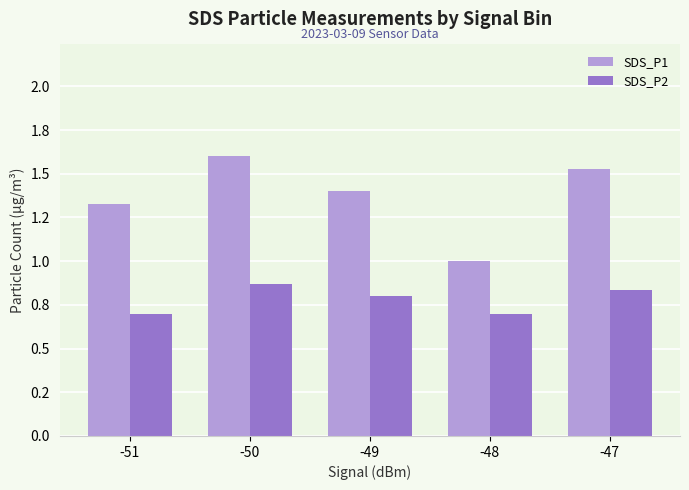

Rank the categories by SDS_P1 value from lowest to highest.

-48, -51, -49, -47, -50